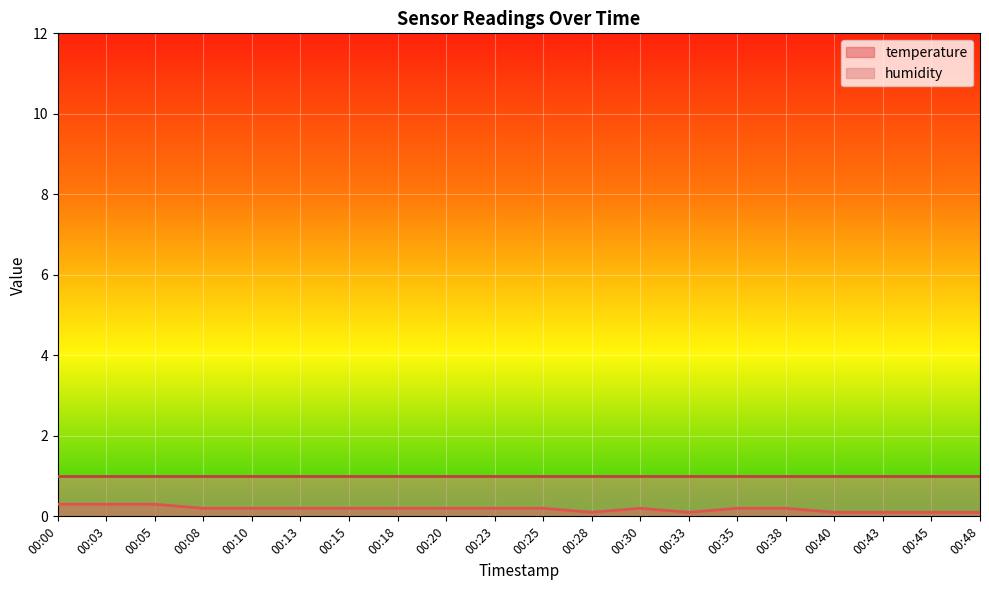

Does the chart display data point markers on the line(s)?

No